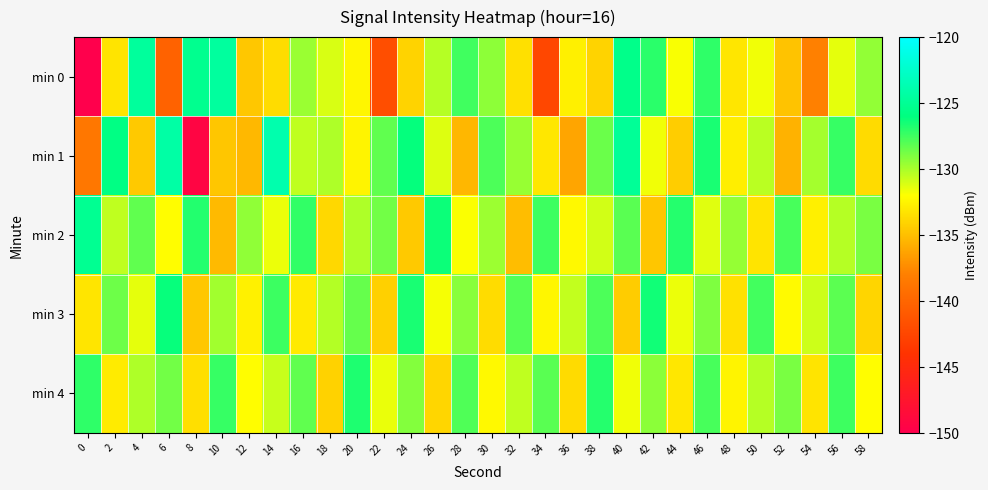

Which series has the largest total across all categories?

min 2